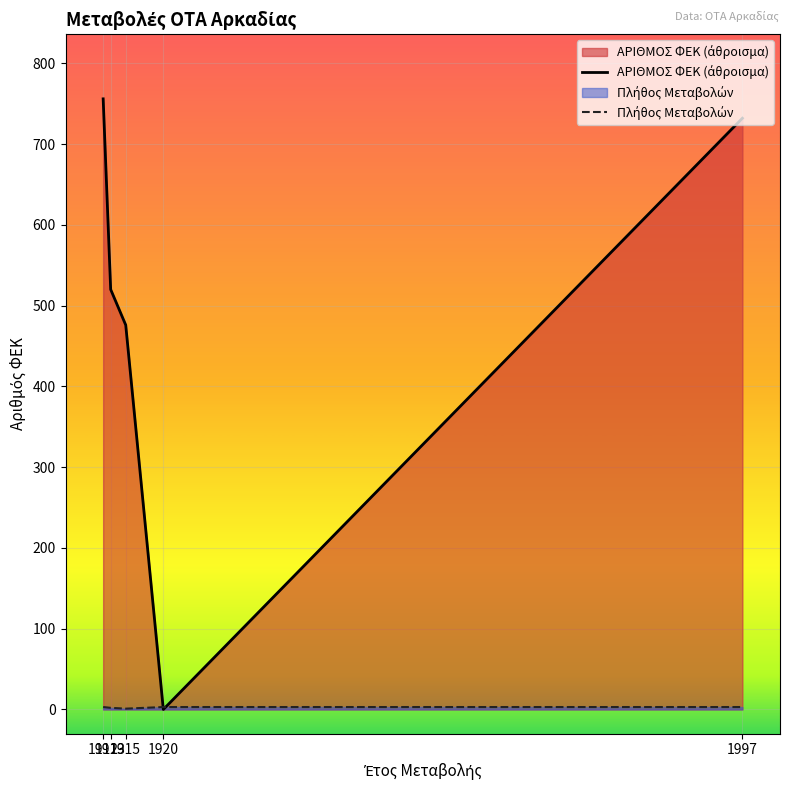

What is the sum of the ΑΡΙΘΜΟΣ ΦΕΚ (άθροισμα) values at 1997 and 1915?

1208